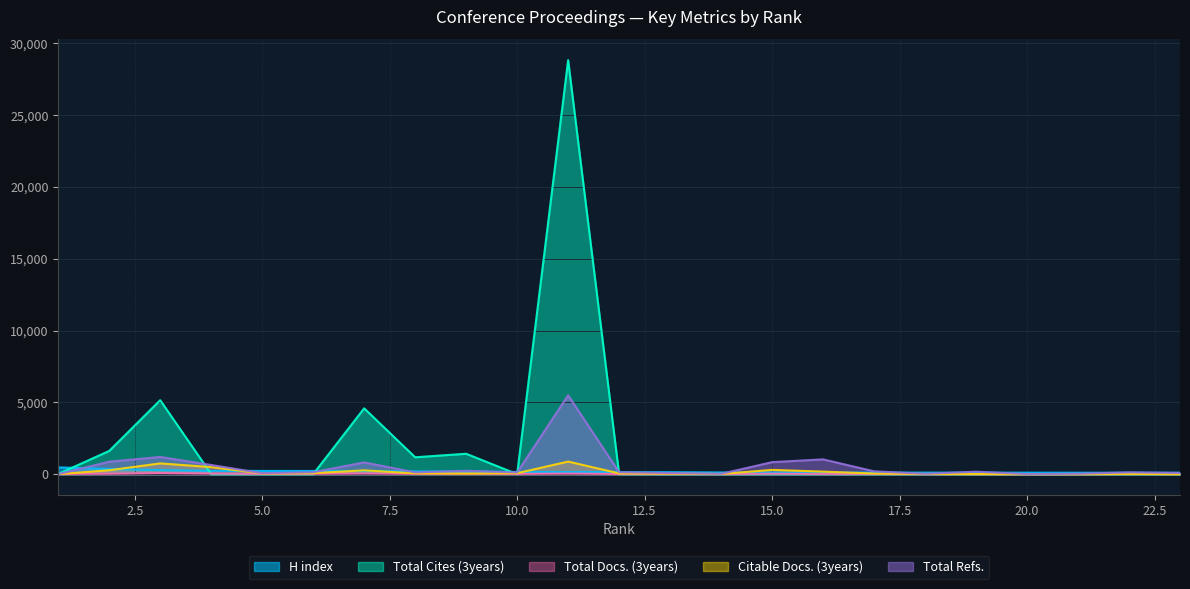

How many intersections are there between H index and Citable Docs. (3years)?

8